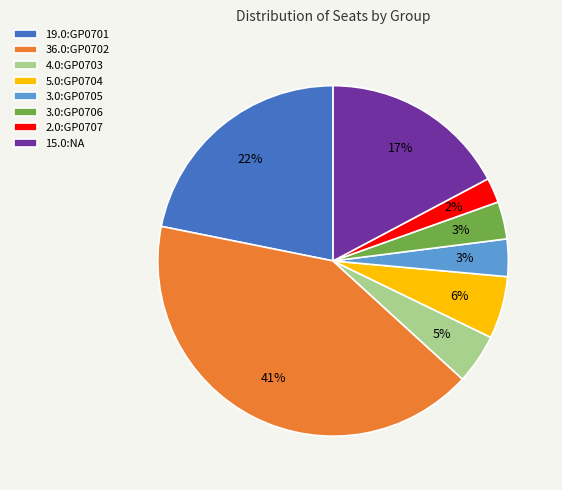

Which has a higher value, 5.0:GP0704 or 19.0:GP0701?

19.0:GP0701